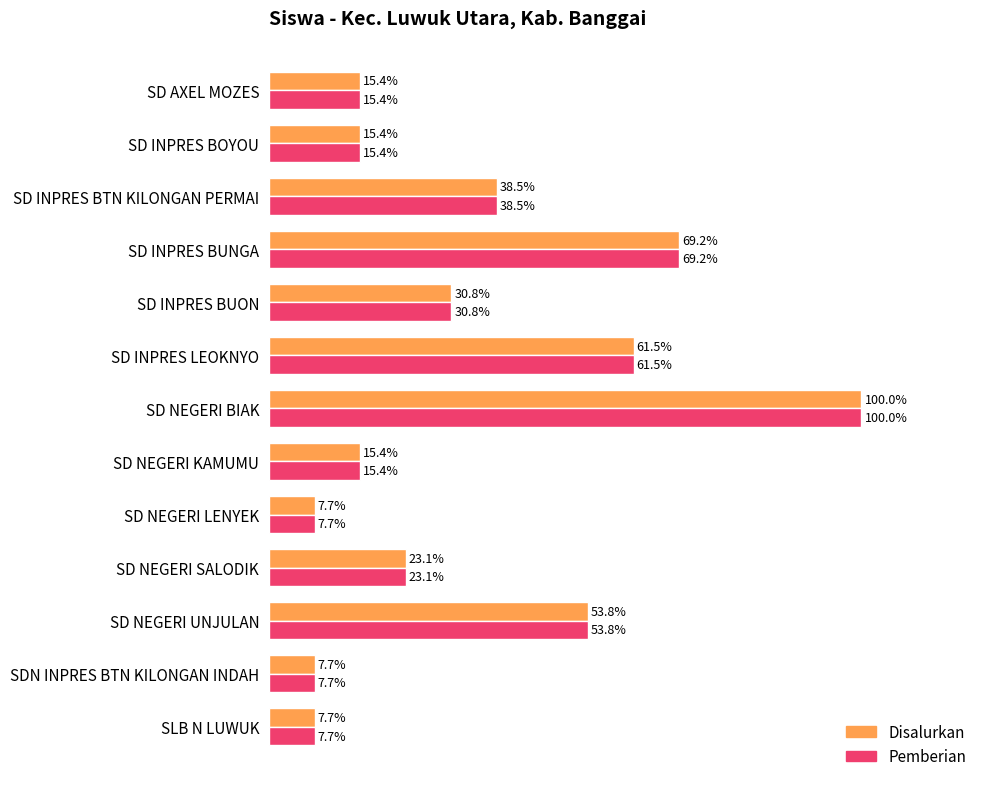

At which category is the sum across all series the highest?

SD NEGERI BIAK